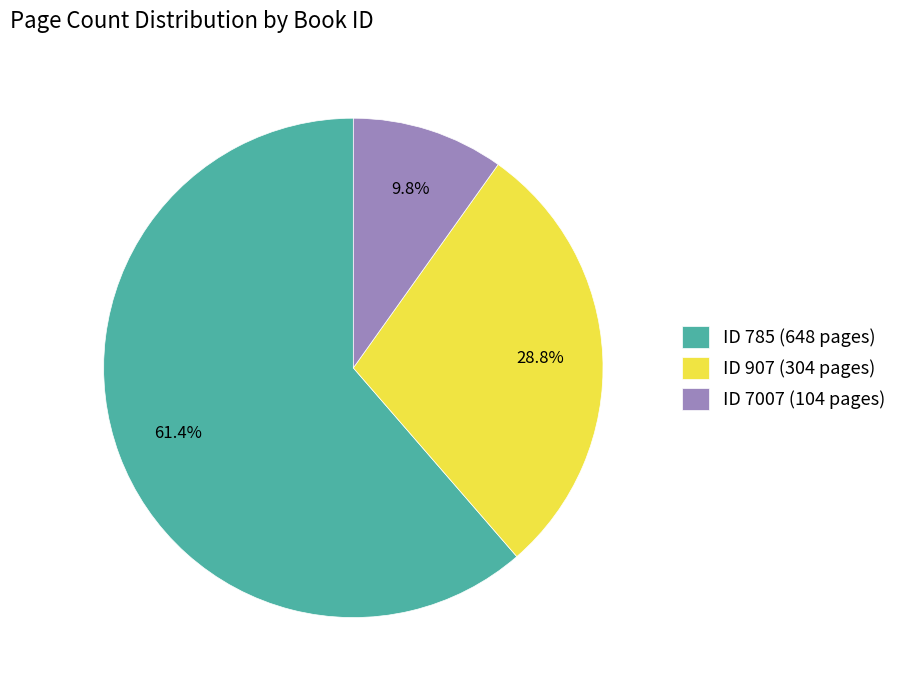

How much of the chart is everything except ID 785 (648 pages)?

38.6%